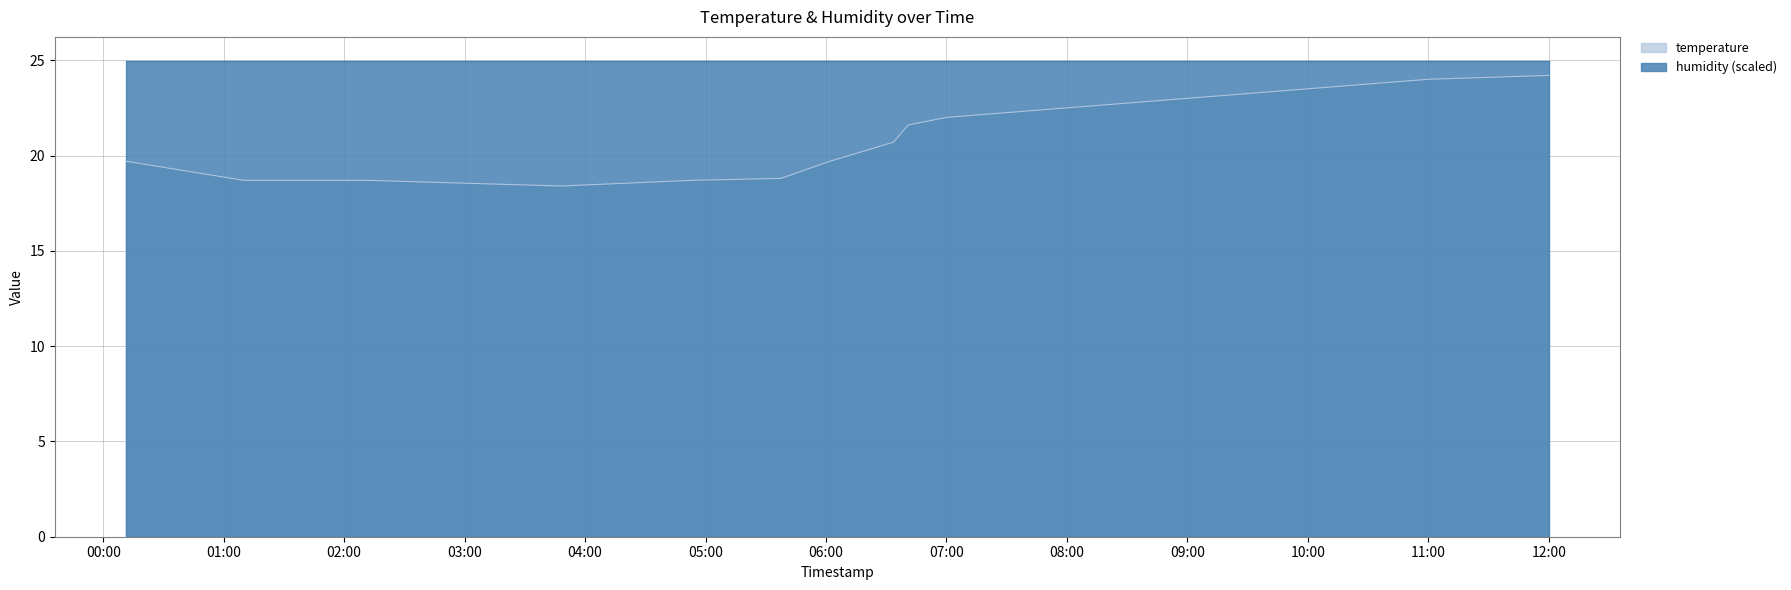

What is the label of the 1st point from the left?

2022-07-23T00:11:18